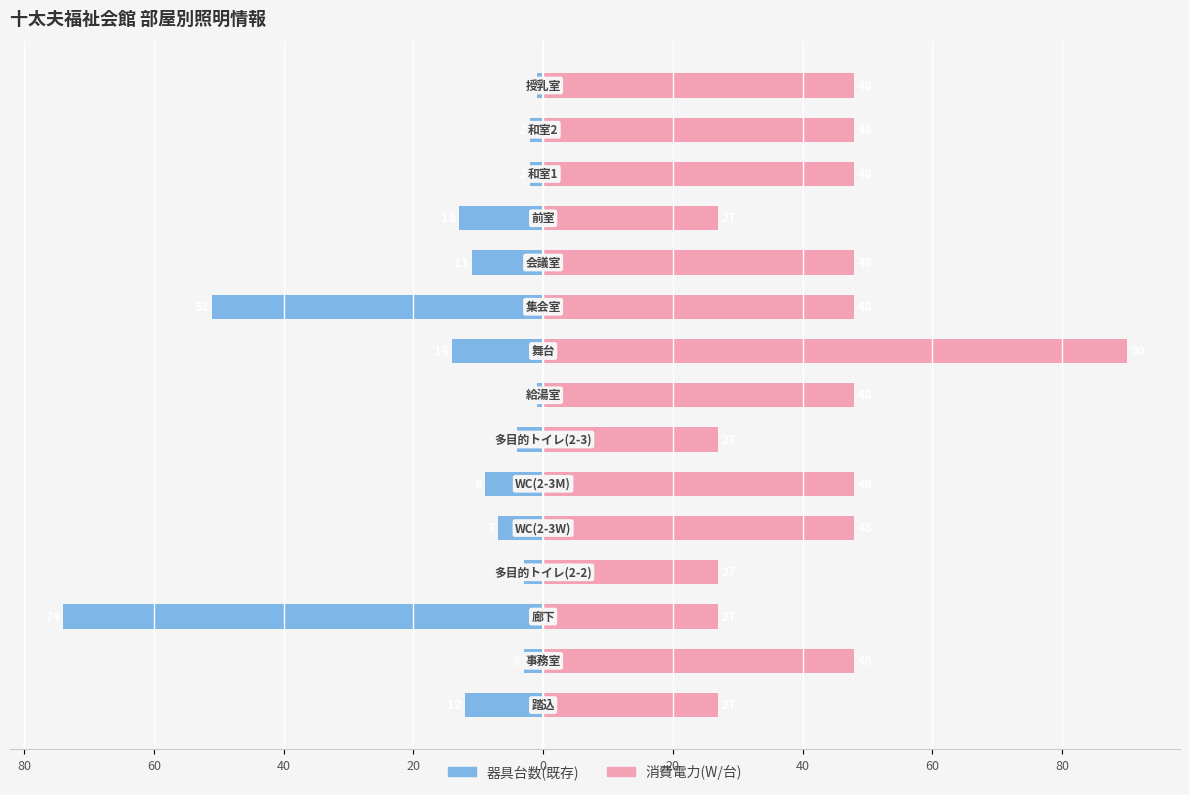

Rank the series at 11 from highest to lowest value.

消費電力(W), 器具台数(既存)